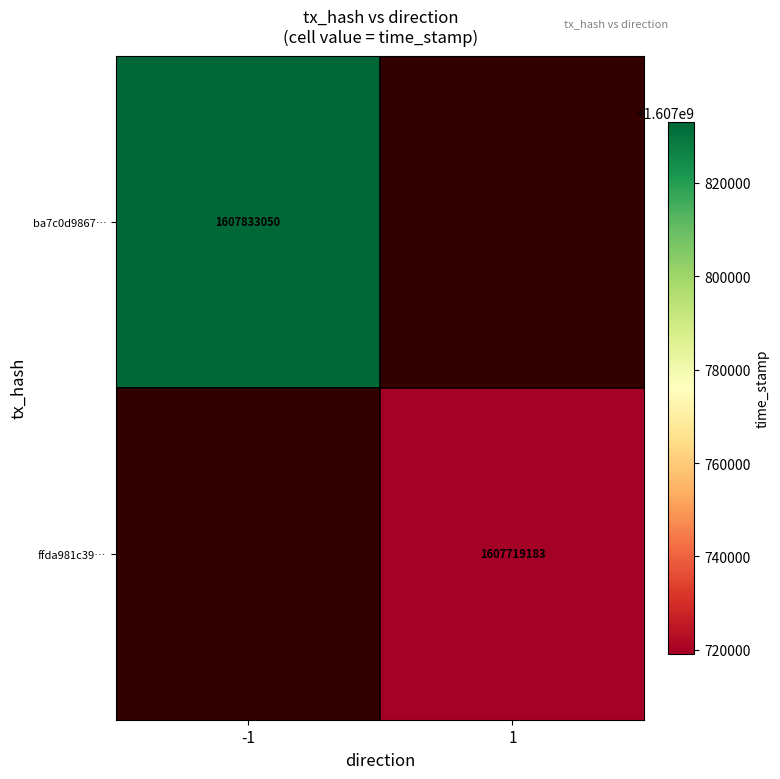

How many series are shown in this chart?

2